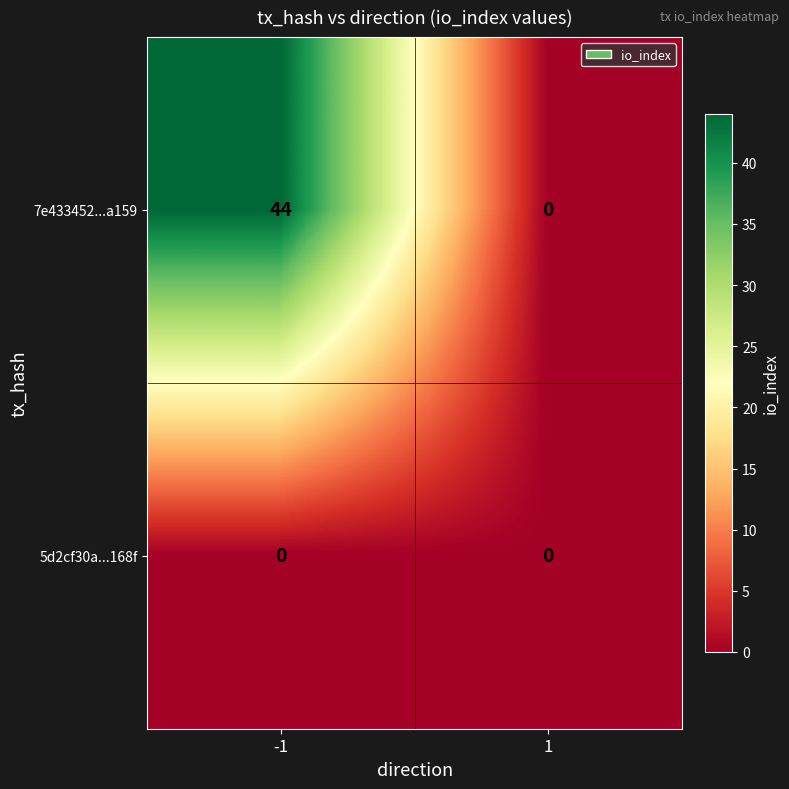

Which series changed the most between -1 and 1?

7e433452...a159